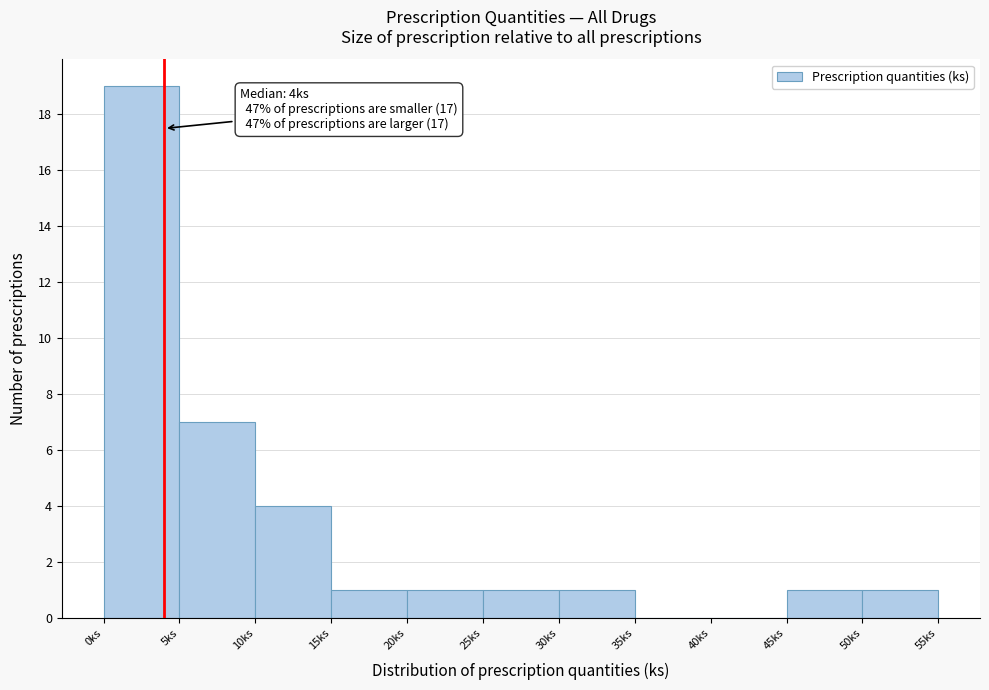

Which range on the x-axis has the tallest bar?

0 to 5